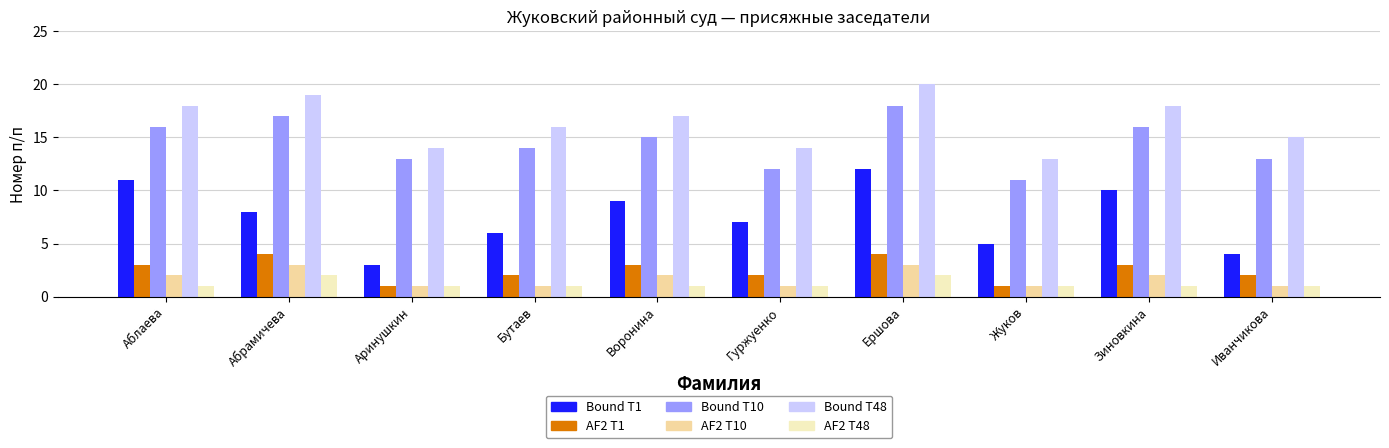

Reading left to right, transcribe all the data shown in this chart.

Bound T1: 11	8	3	6	9	7	12	5	10	4
AF2 T1: 3	4	1	2	3	2	4	1	3	2
Bound T10: 16	17	13	14	15	12	18	11	16	13
AF2 T10: 2	3	1	1	2	1	3	1	2	1
Bound T48: 18	19	14	16	17	14	20	13	18	15
AF2 T48: 1	2	1	1	1	1	2	1	1	1